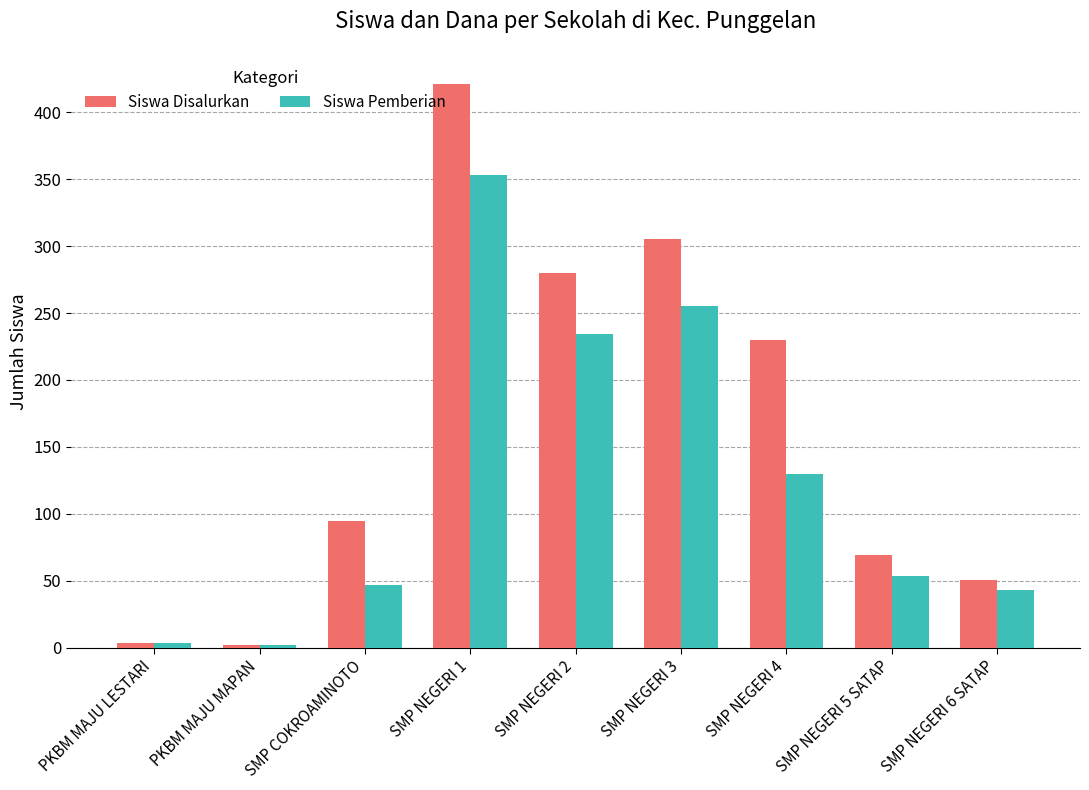

List the series in order of their peak value, highest first.

Siswa Disalurkan, Siswa Pemberian